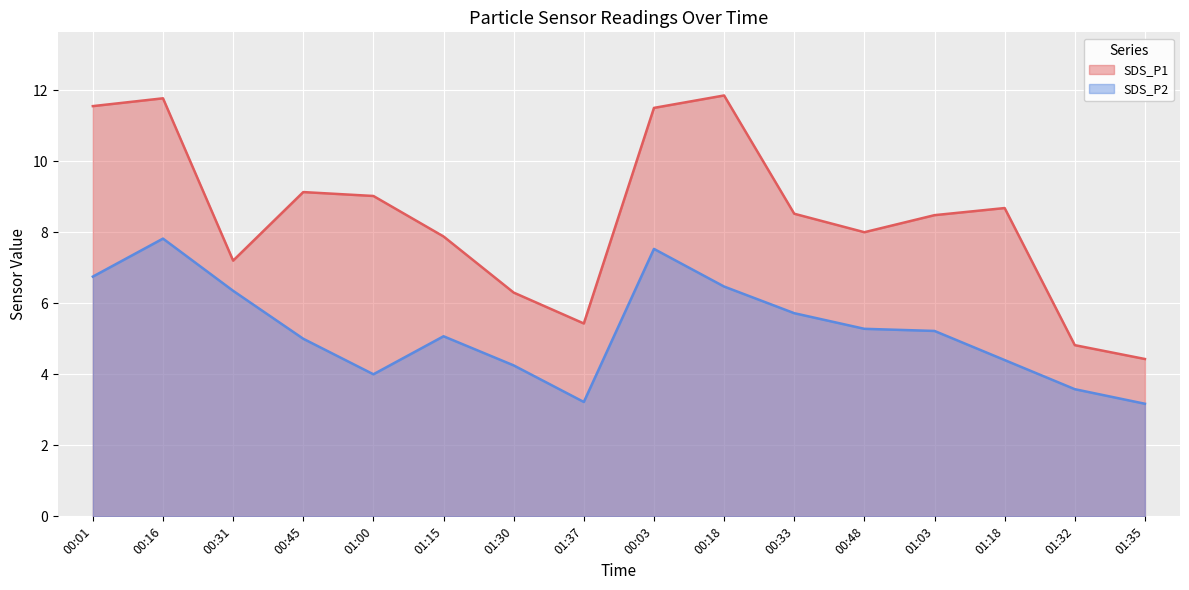

True or false: SDS_P2 has a value of 8.1 at 00:33.

False